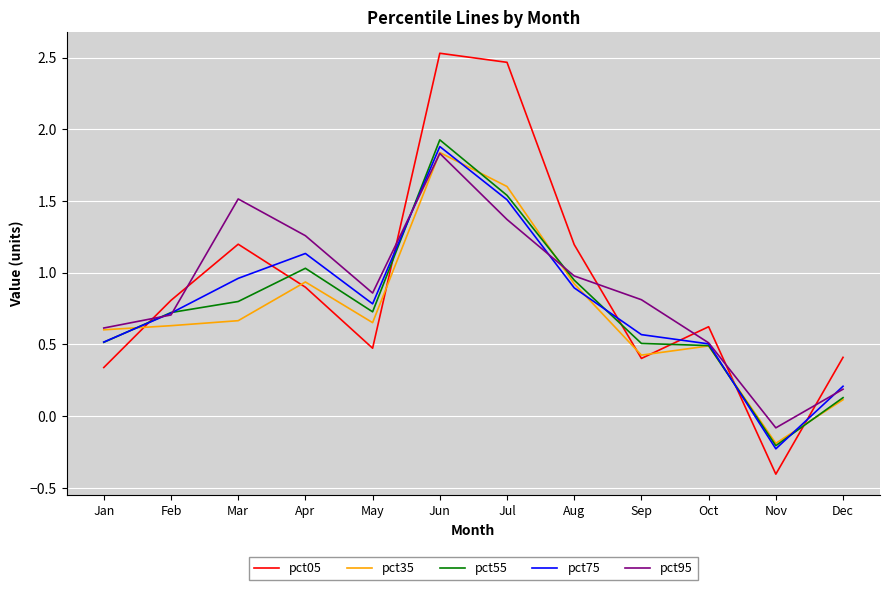

Is the value of pct05 at Jul greater than the value of pct55 at Jan?

Yes